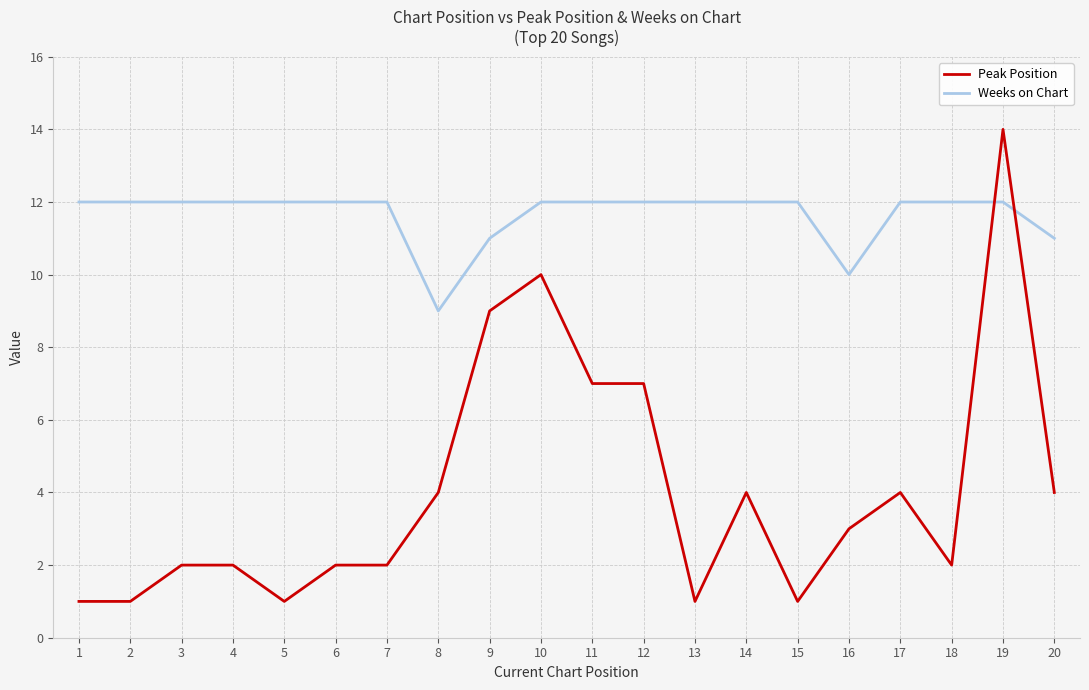

Count the number of categories in the chart.

20